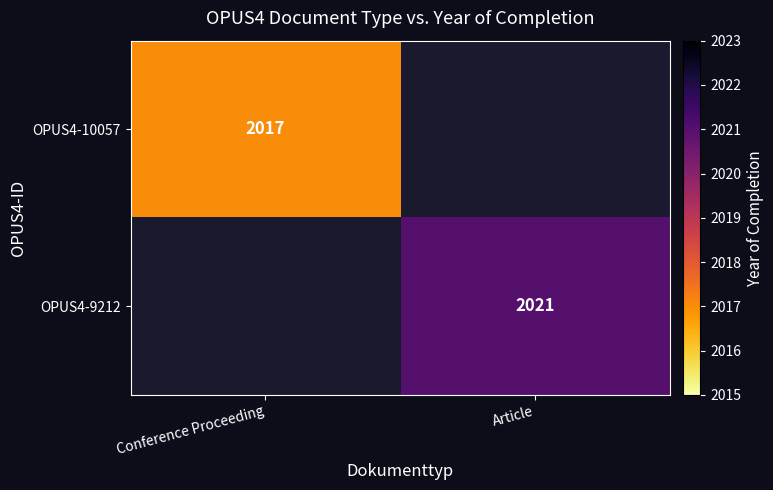

Is it true that OPUS4-10057 equals 2719 at Conference Proceeding?

False